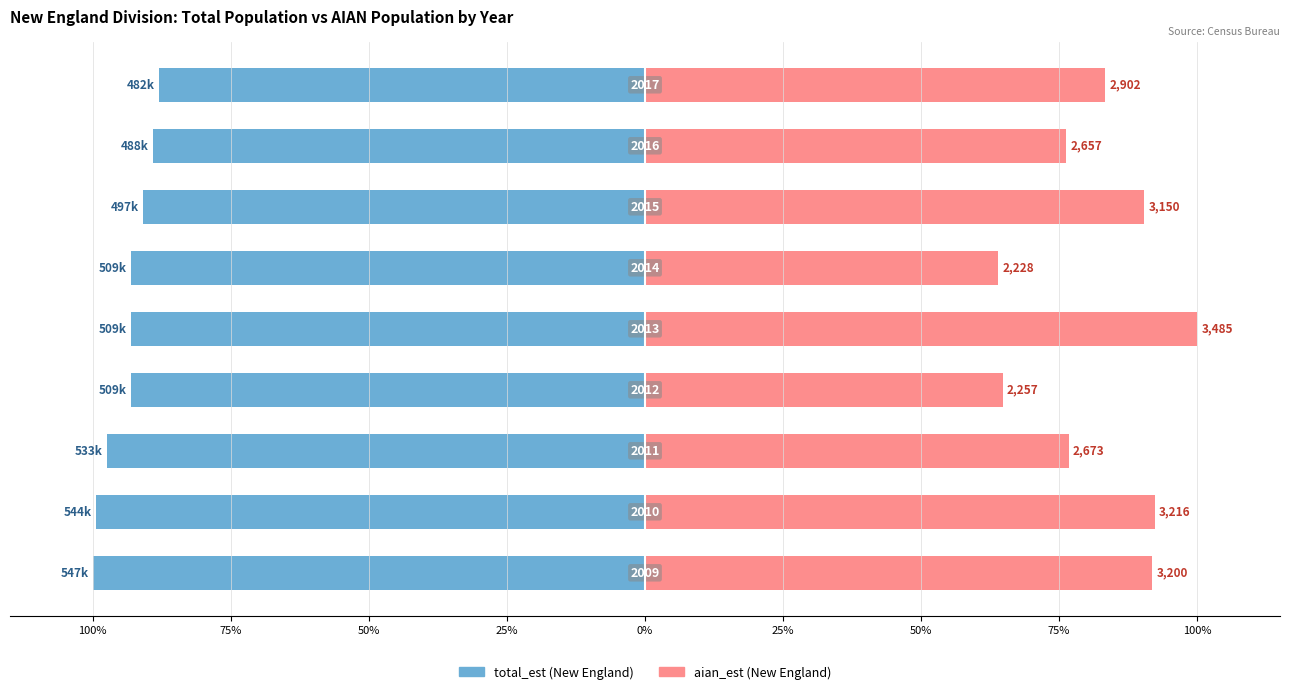

How many distinct data groups are displayed?

2